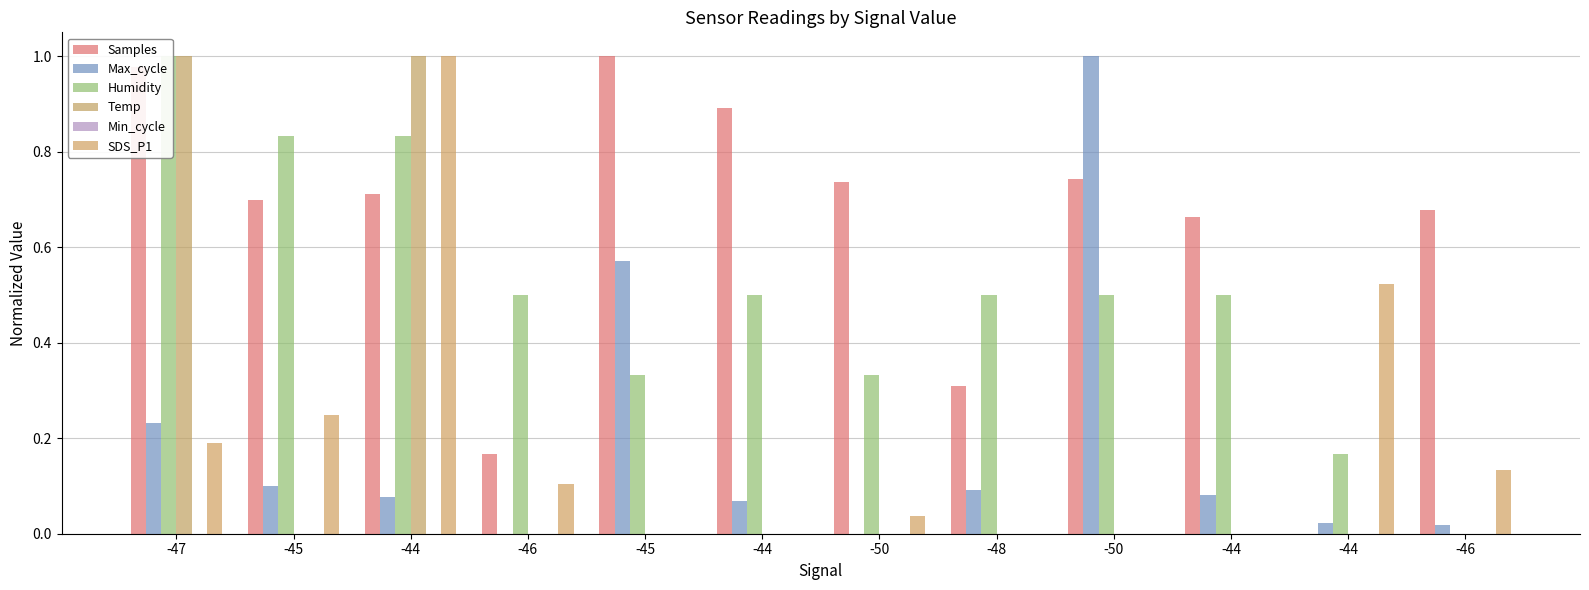

Between -47 and -46, which is larger?

-47